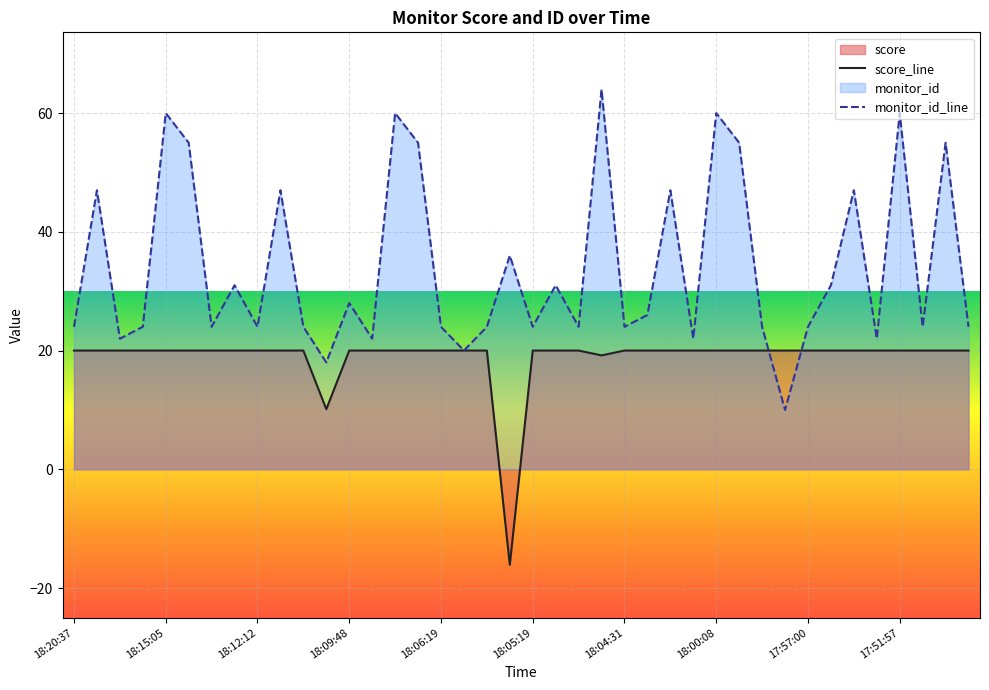

After their last crossing, which series has the higher values: score_line or monitor_id_line?

monitor_id_line